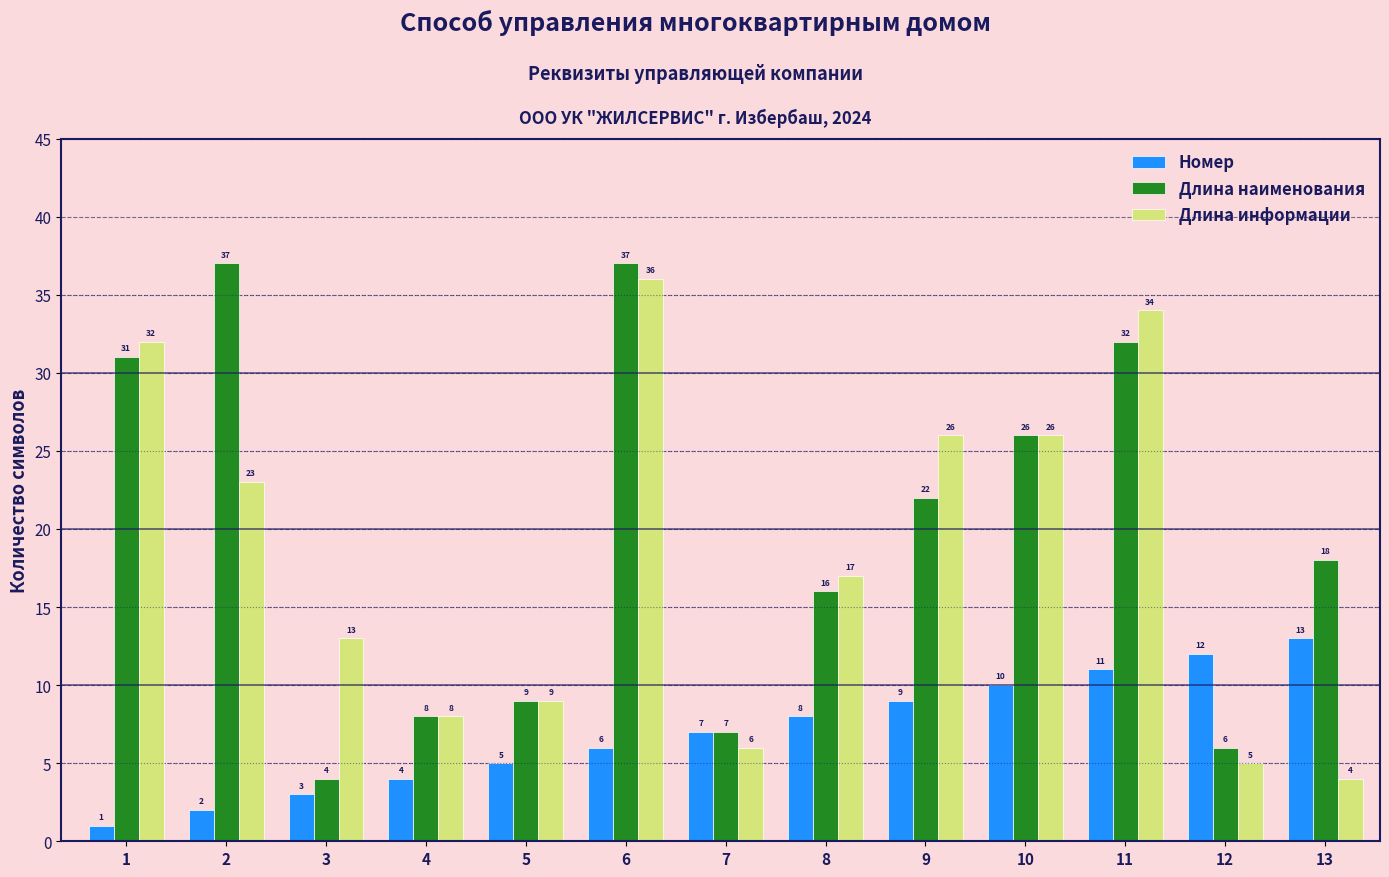

How many bars are there in total?

39